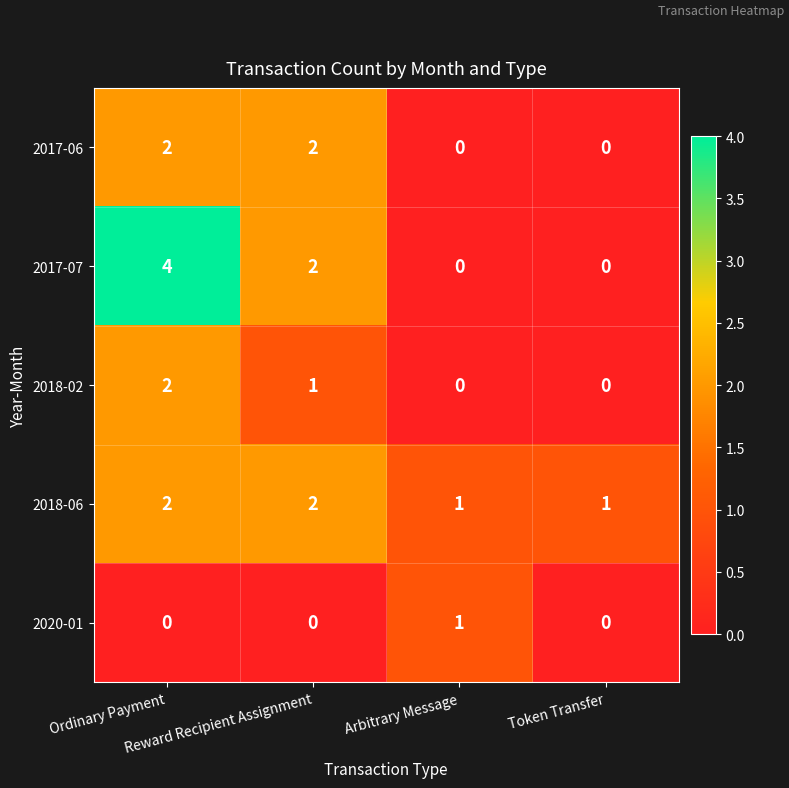

Which series has the largest range (max minus min)?

2017-07